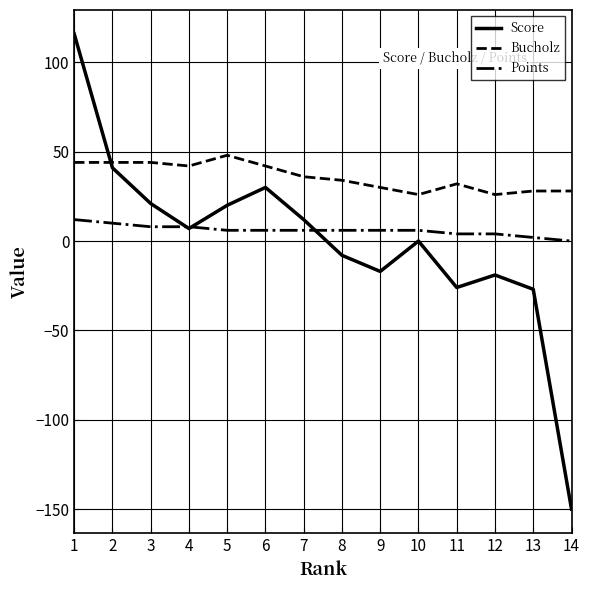

True or false: Score and Points intersect in this chart.

True